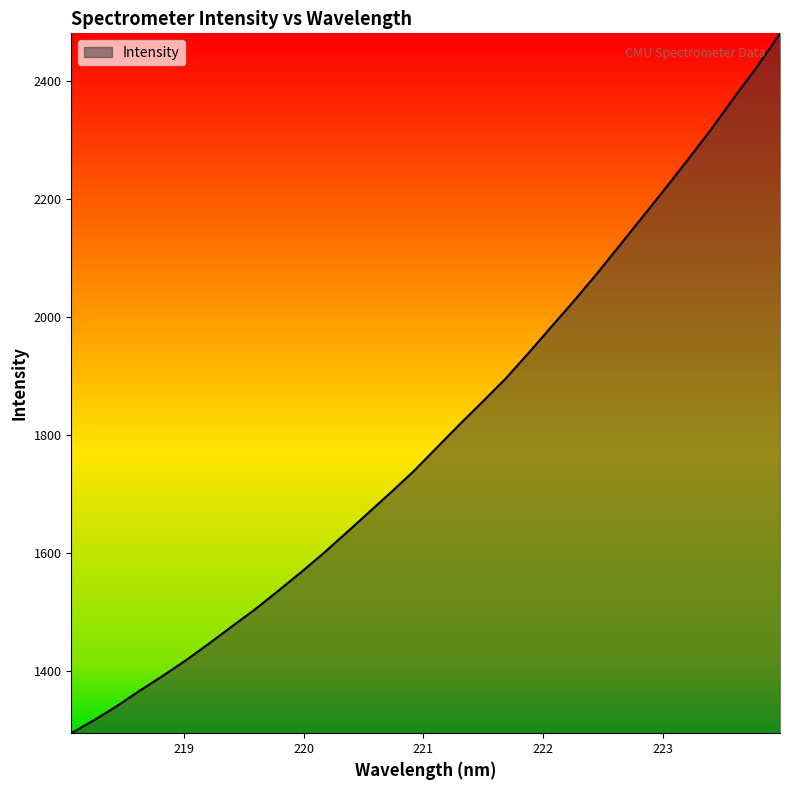

What is the minimum value shown in the chart?

1294.6